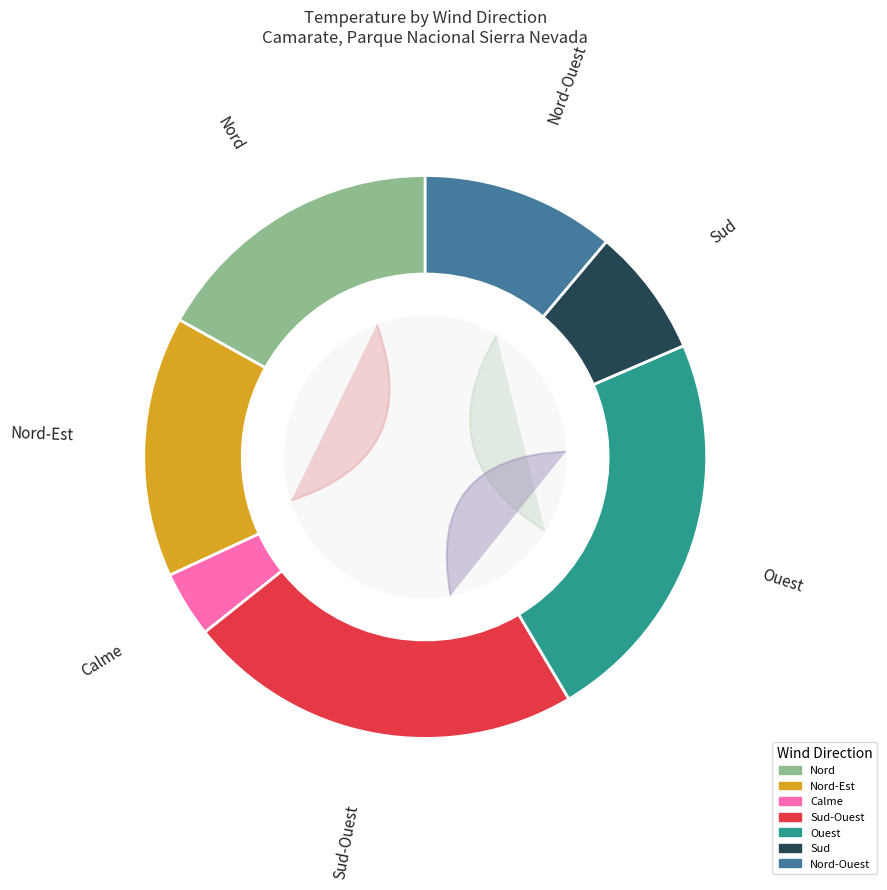

What is the change in value from Sud-Ouest to Ouest?

+9.2